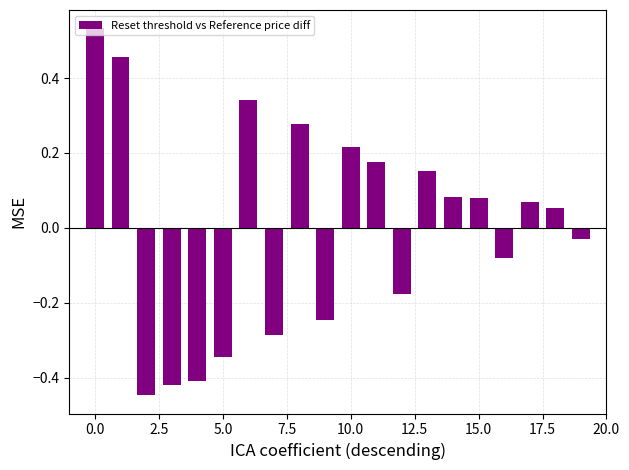

What is the difference between the maximum and second lowest values?

1.0